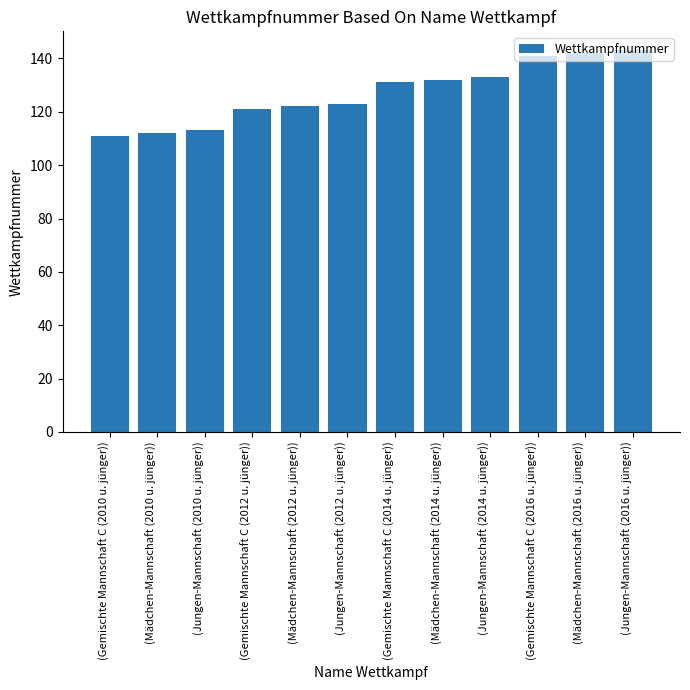

Approximately how many times larger is the value at (Jungen-Mannschaft (2014 u. jünger)) compared to (Mädchen-Mannschaft (2010 u. jünger))?

1.2